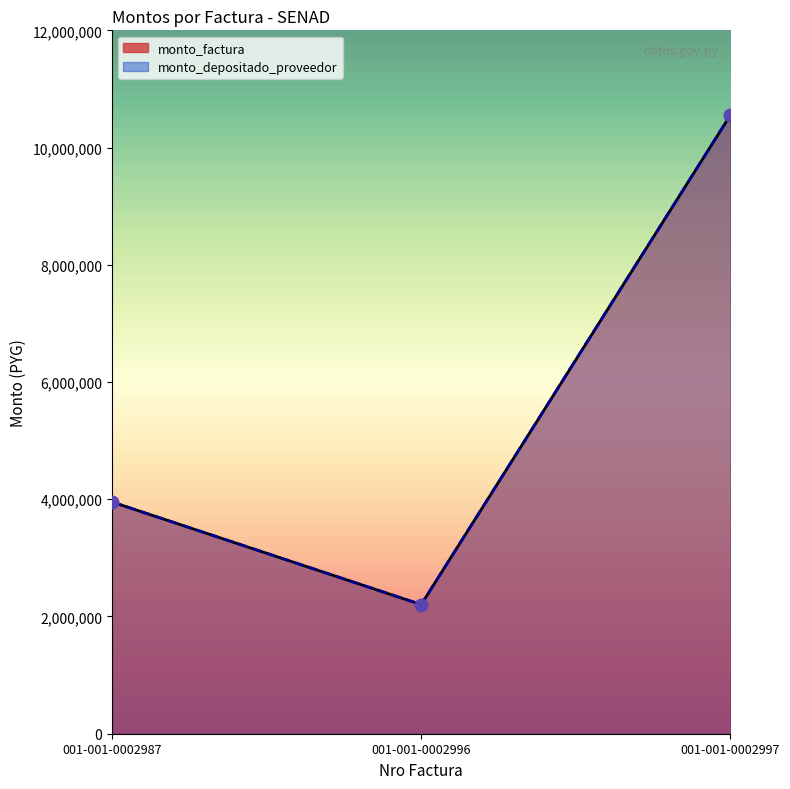

Which series has the largest Y range (max minus min)?

monto_factura